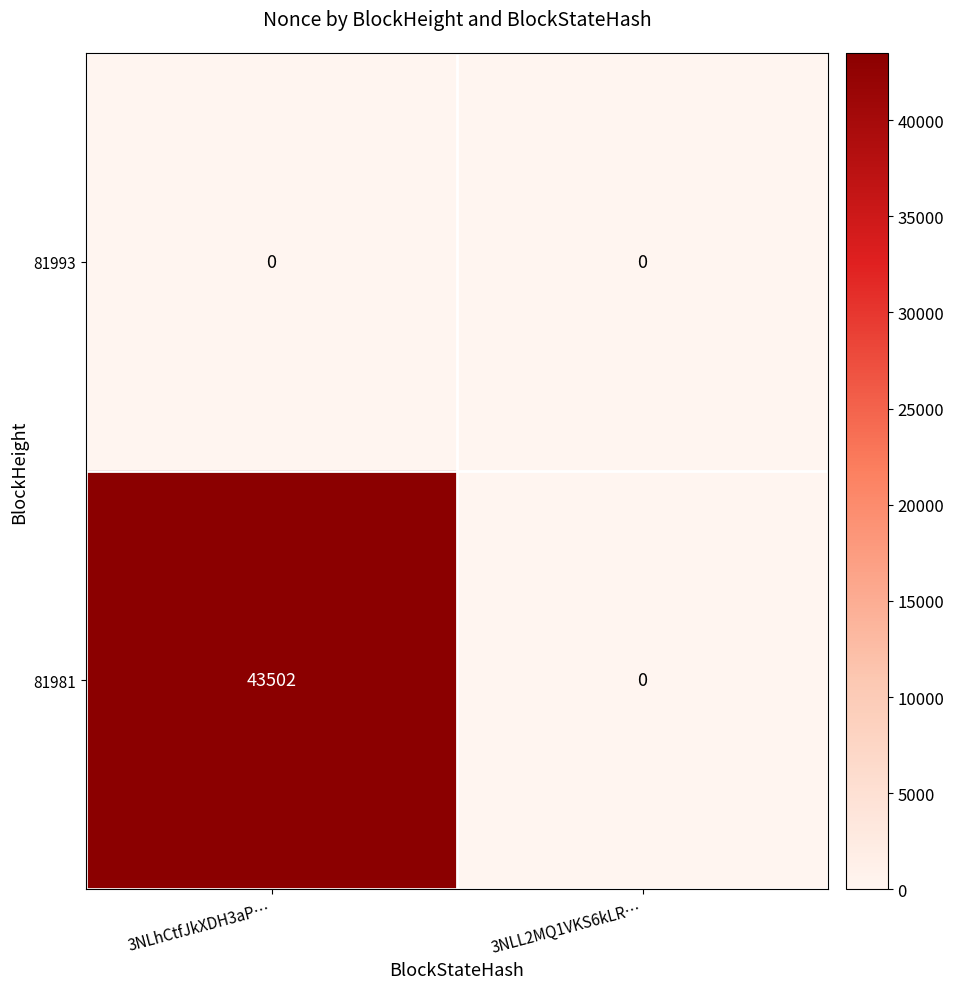

Which series has the widest spread of values?

81981